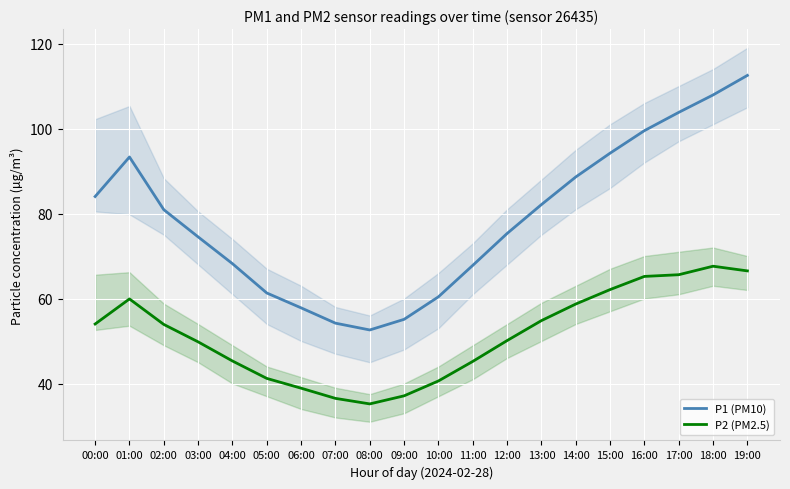

Which series has the largest range (max minus min)?

P1 (PM10)